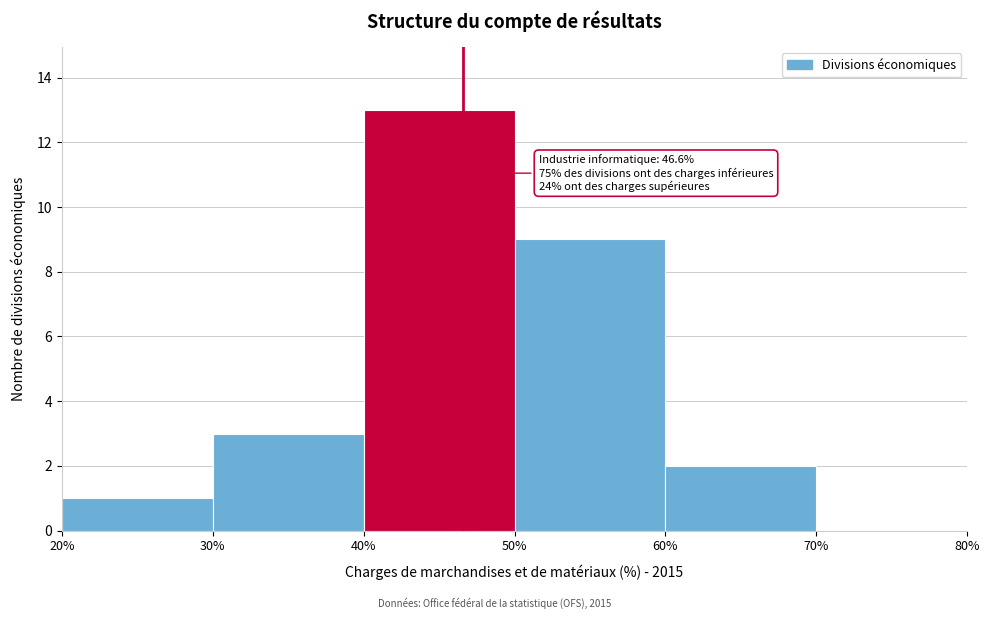

Which range on the x-axis has the tallest bar?

40% to 50%